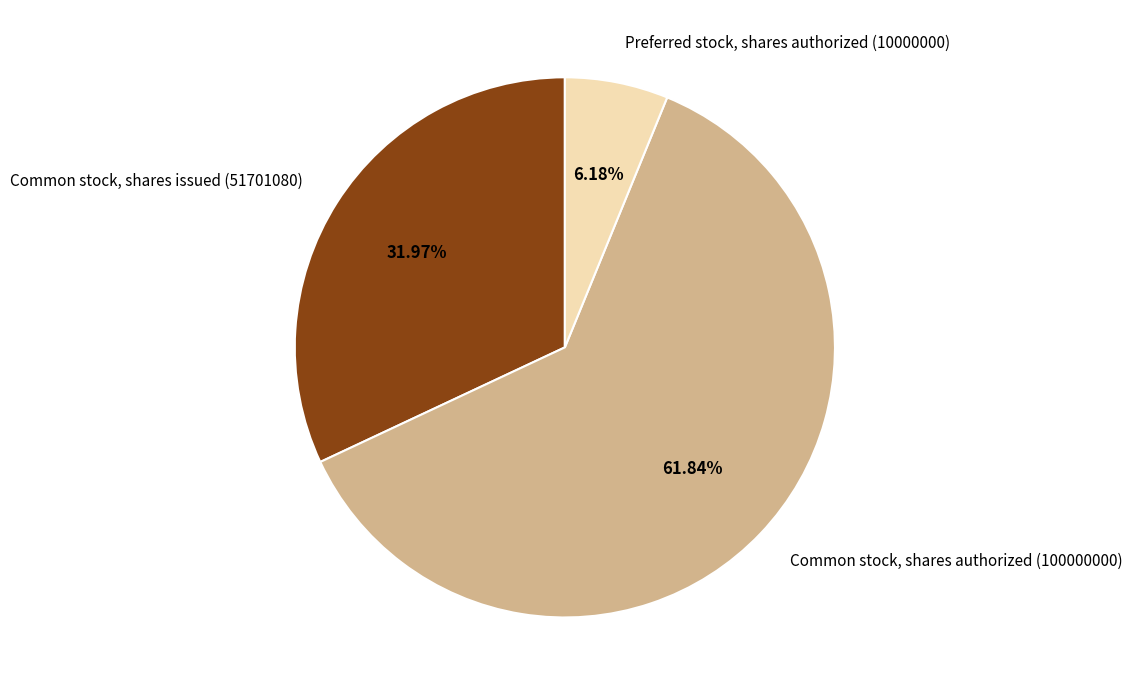

Between Preferred stock, shares authorized (10000000) and Common stock, shares issued (51701080), which is larger?

Common stock, shares issued (51701080)